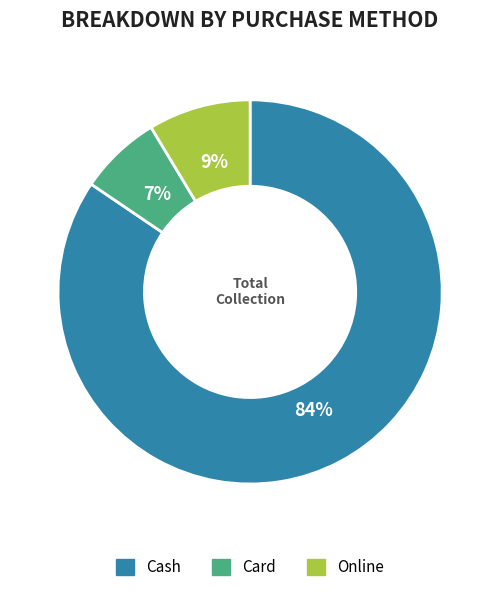

To the nearest percent, what is the combined percentage of Cash and Card?

91%